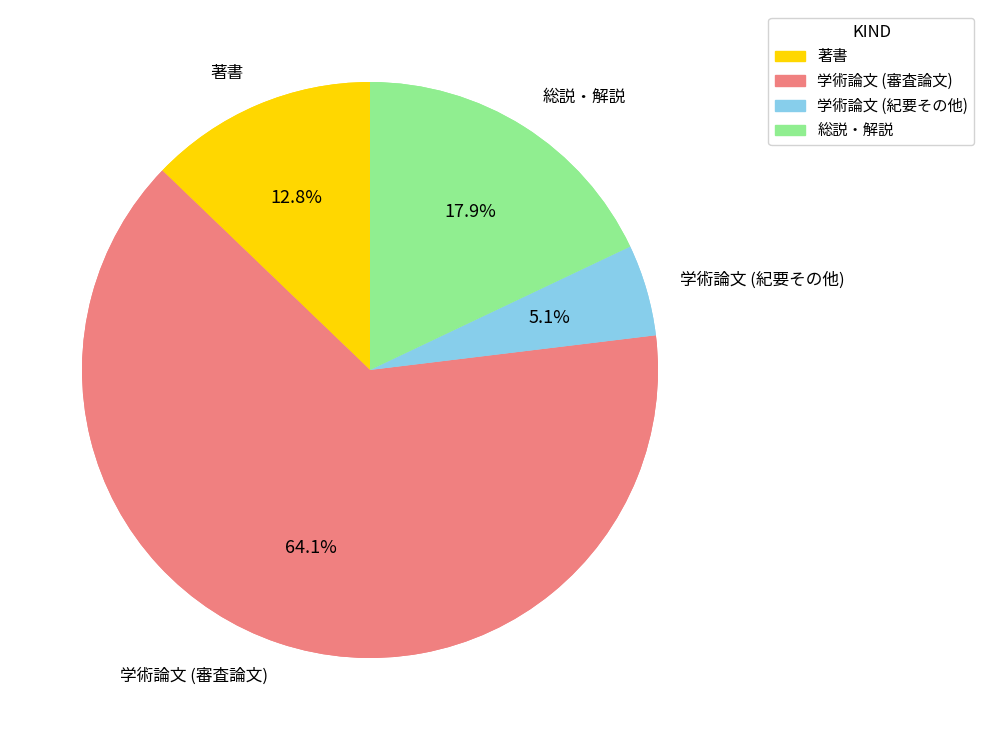

How many slices are in this pie chart?

4